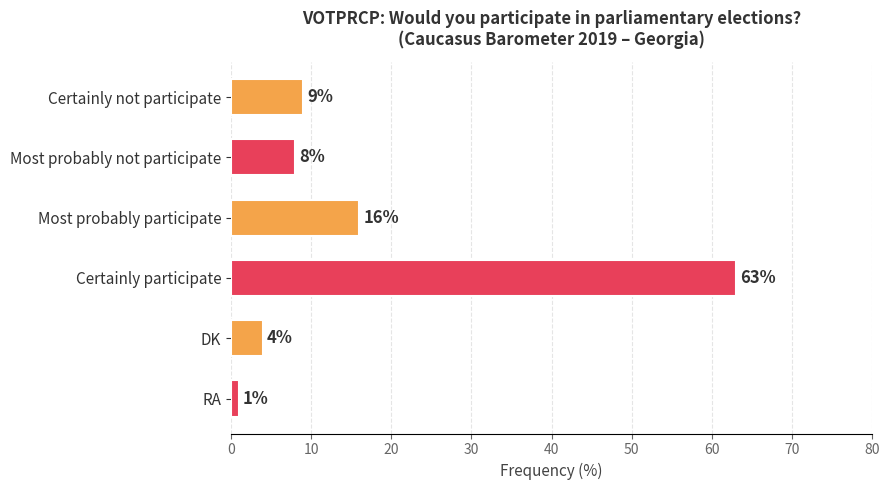

The value at Certainly participate is 63. True or false?

True